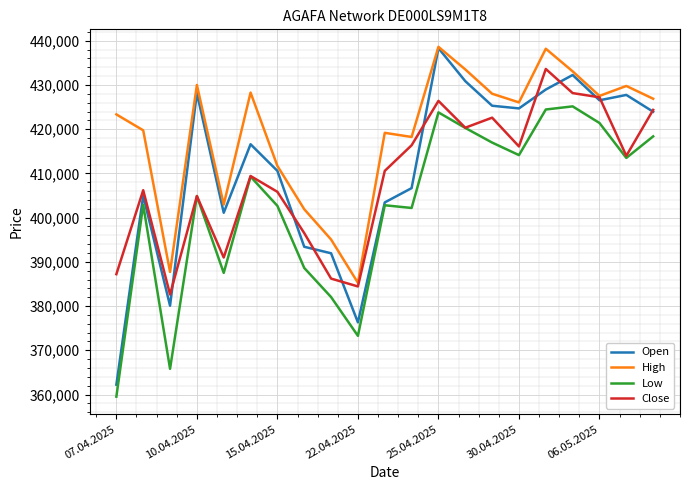

What is the minimum value shown in the chart?

359520